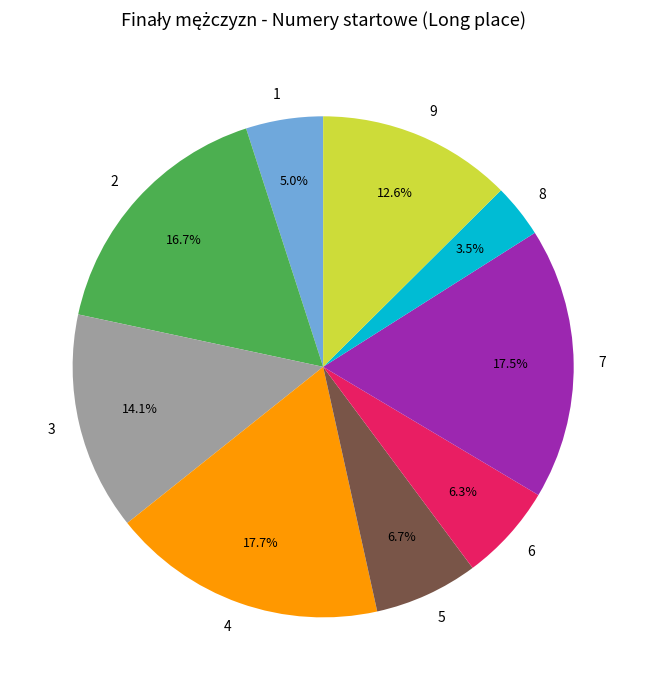

Which has a higher value, 6 or 9?

9